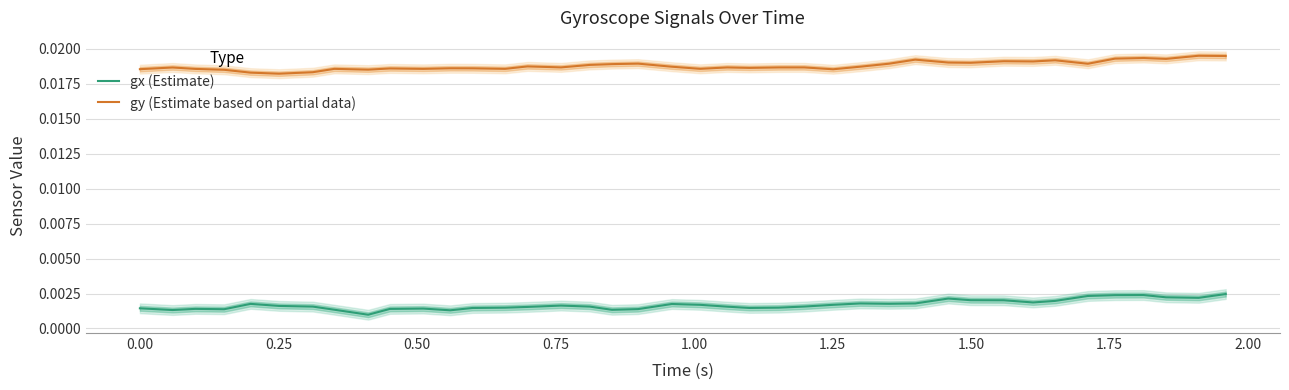

Rank the series by their maximum value, from lowest to highest.

gx (Estimate), gy (Estimate based on partial data)